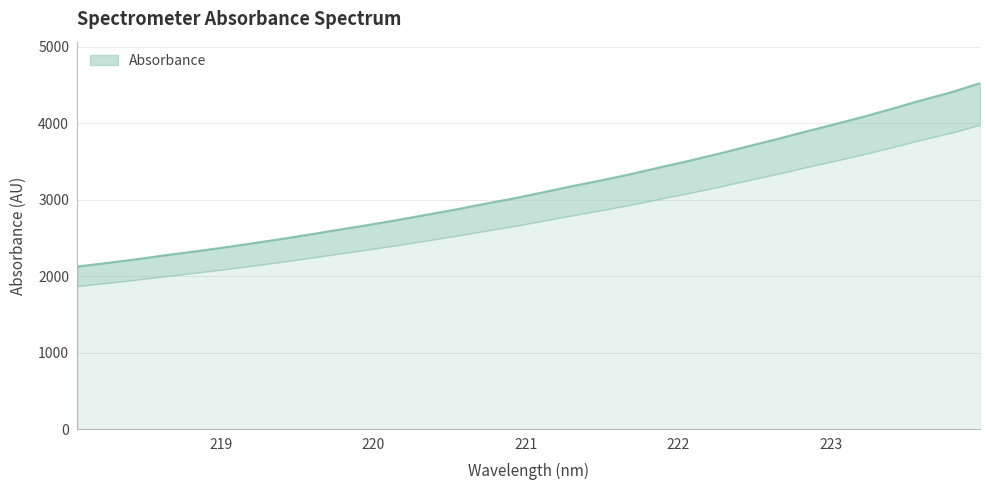

What is the minimum value shown in the chart?

2126.9